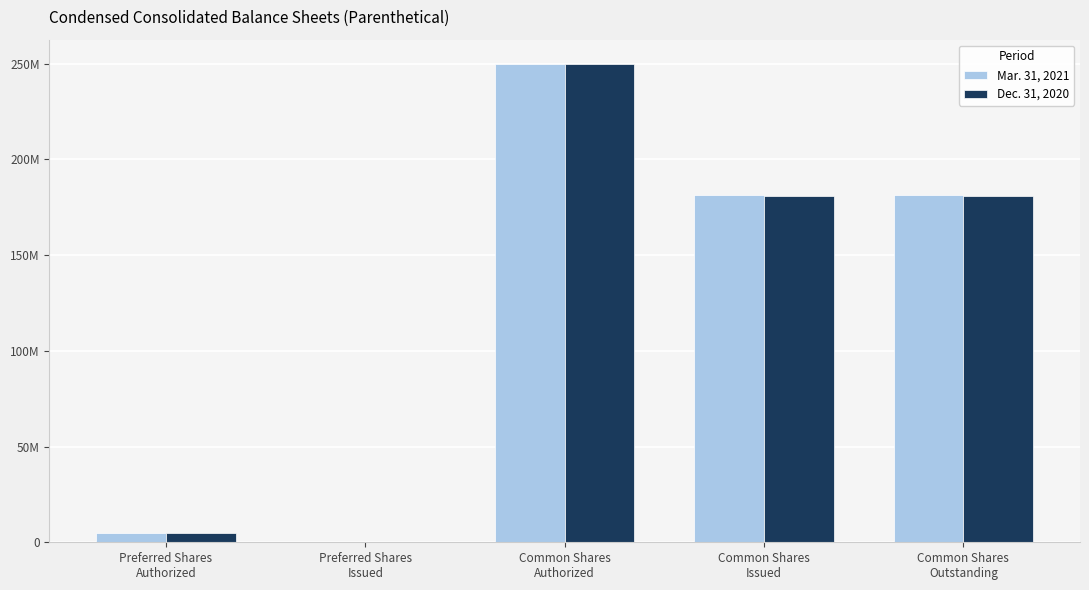

Reading right to left, what are all the values shown in this chart?

Mar. 31, 2021: 181323000	181323000	250000000	0	5000000
Dec. 31, 2020: 180902000	180902000	250000000	0	5000000